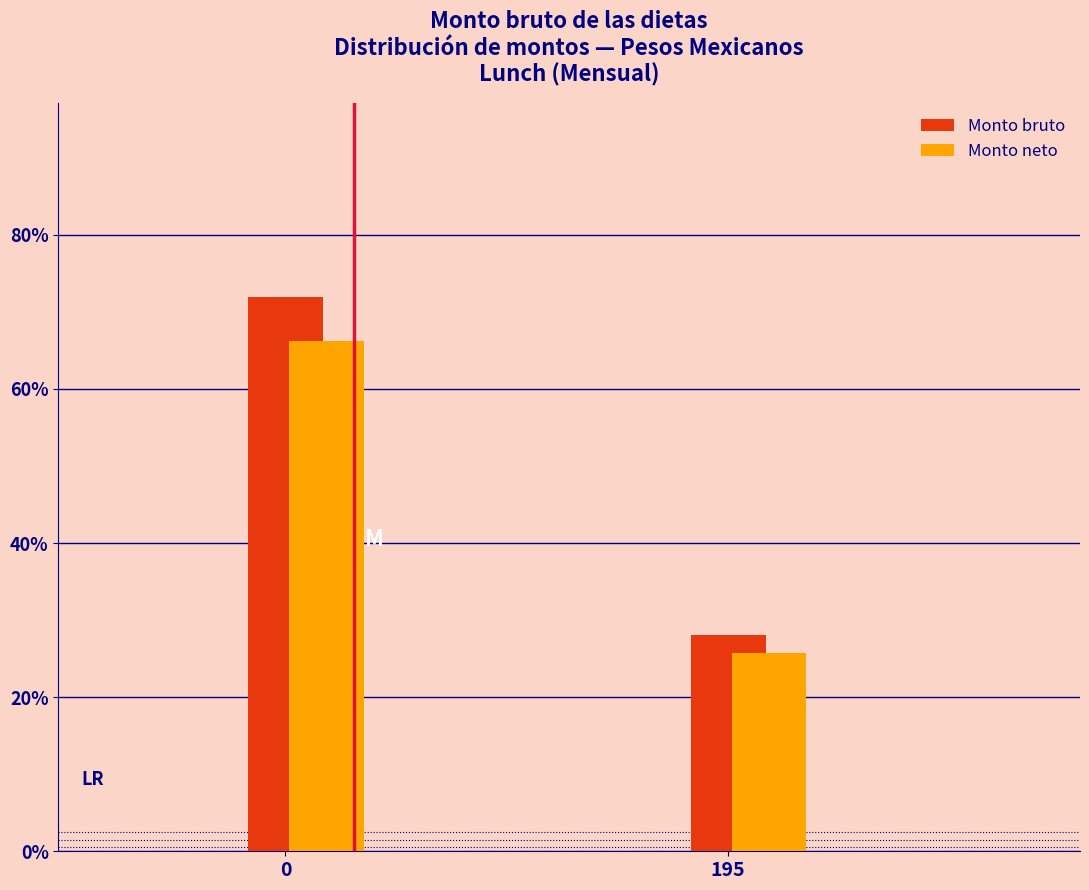

What are all the series names shown in the legend?

Monto bruto, Monto neto